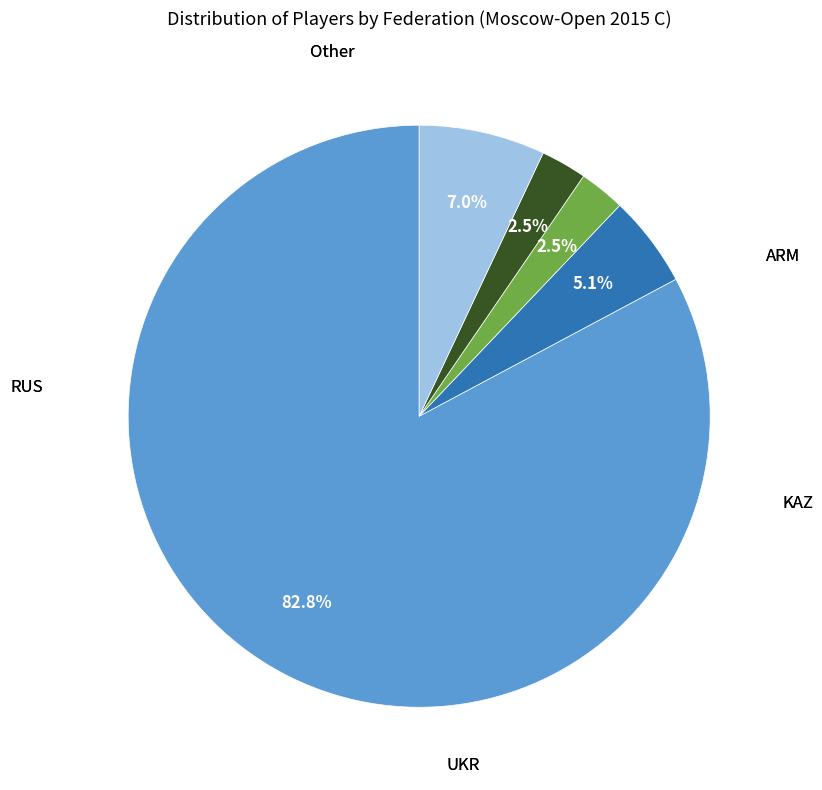

Is there any slice that represents more than half of the pie?

Yes